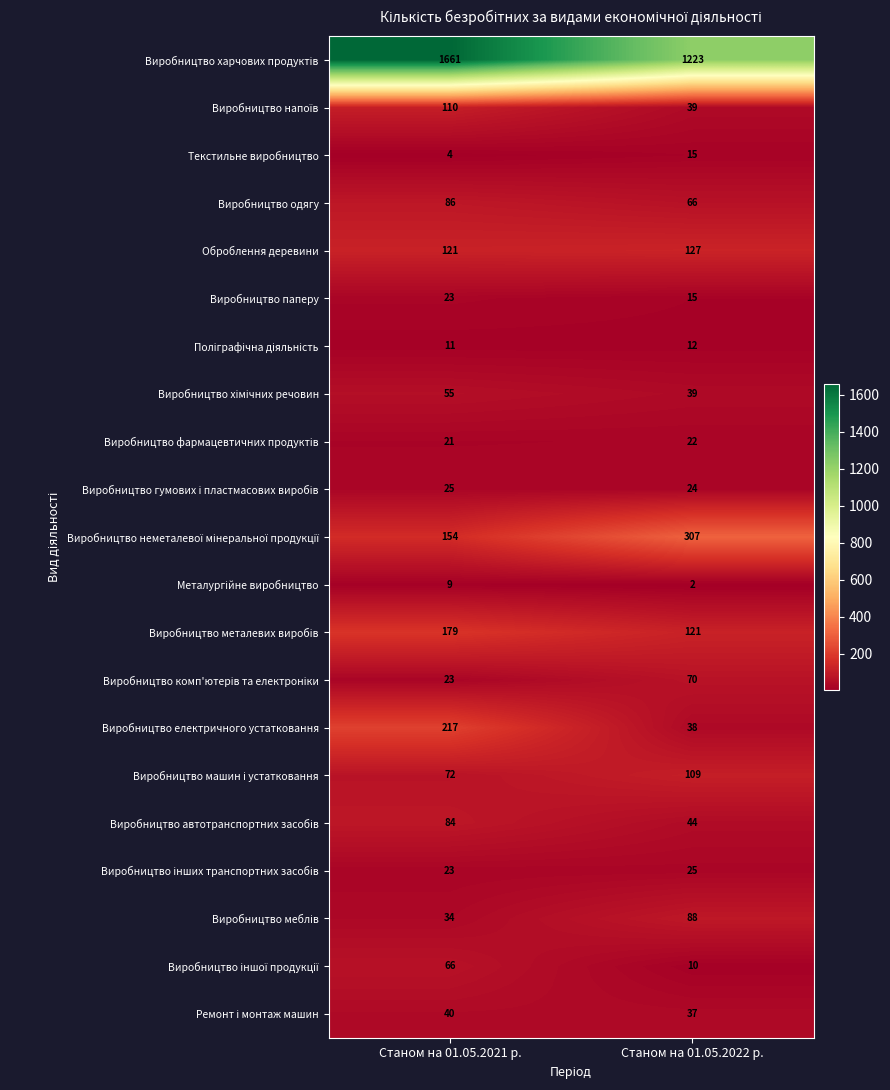

The value of Виробництво одягу at Станом на 01.05.2021 р. is 86. True or false?

True